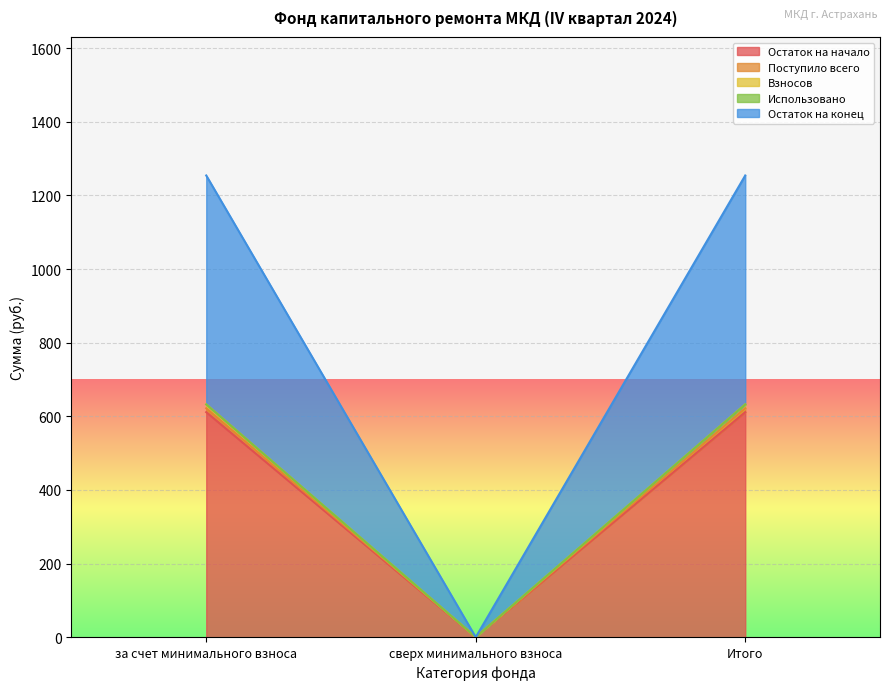

Does the chart display data point markers on the line(s)?

No